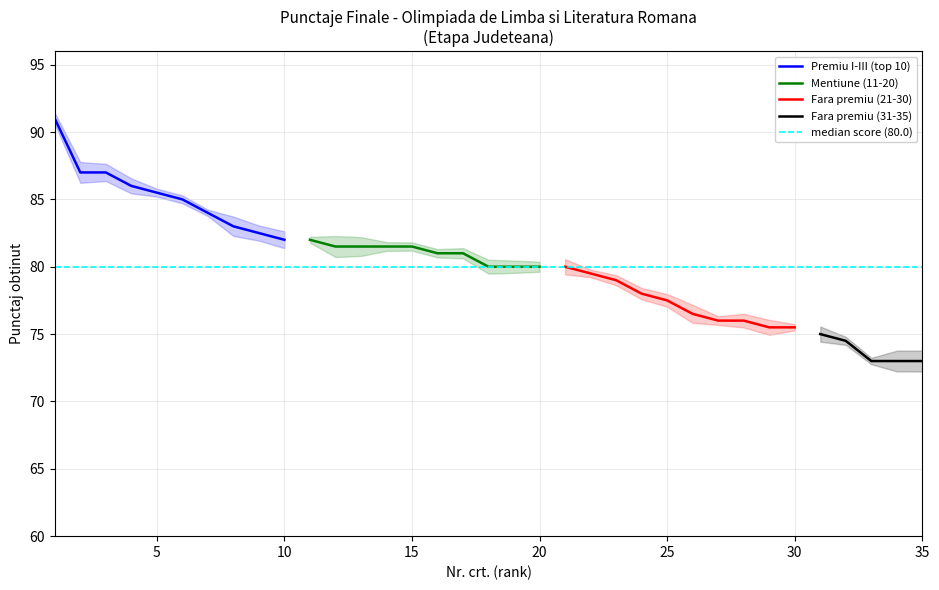

What is the maximum value for Fara premiu (21-30)?

80.0